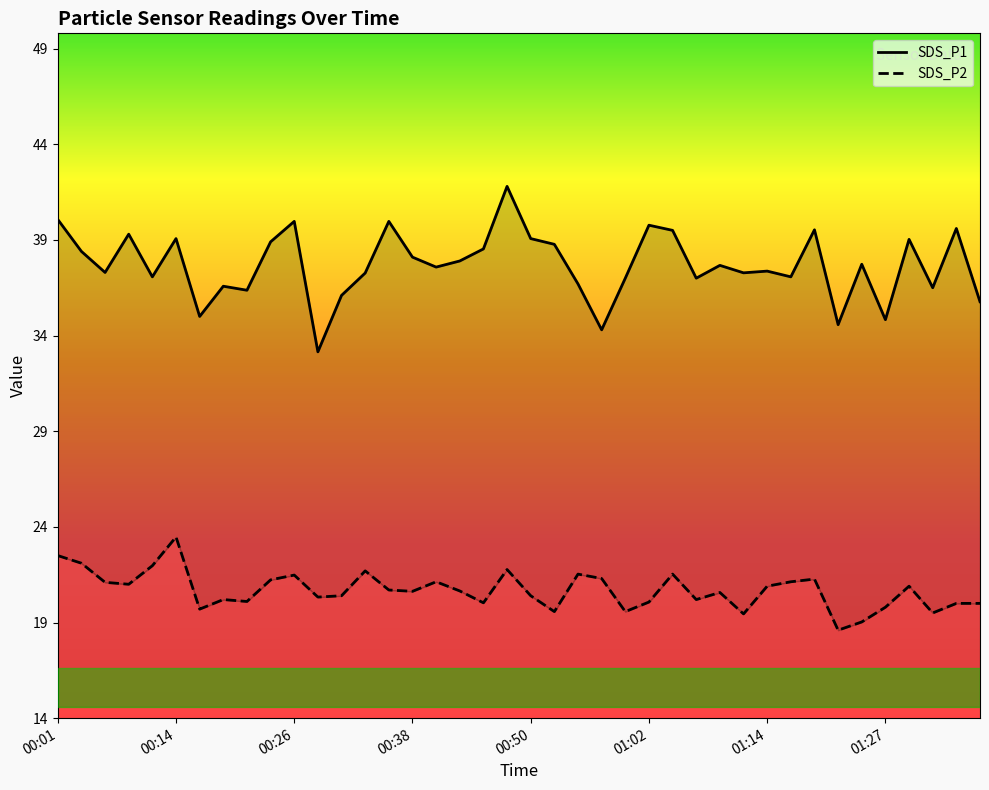

What is the sum of all SDS_P1 values?

1507.5